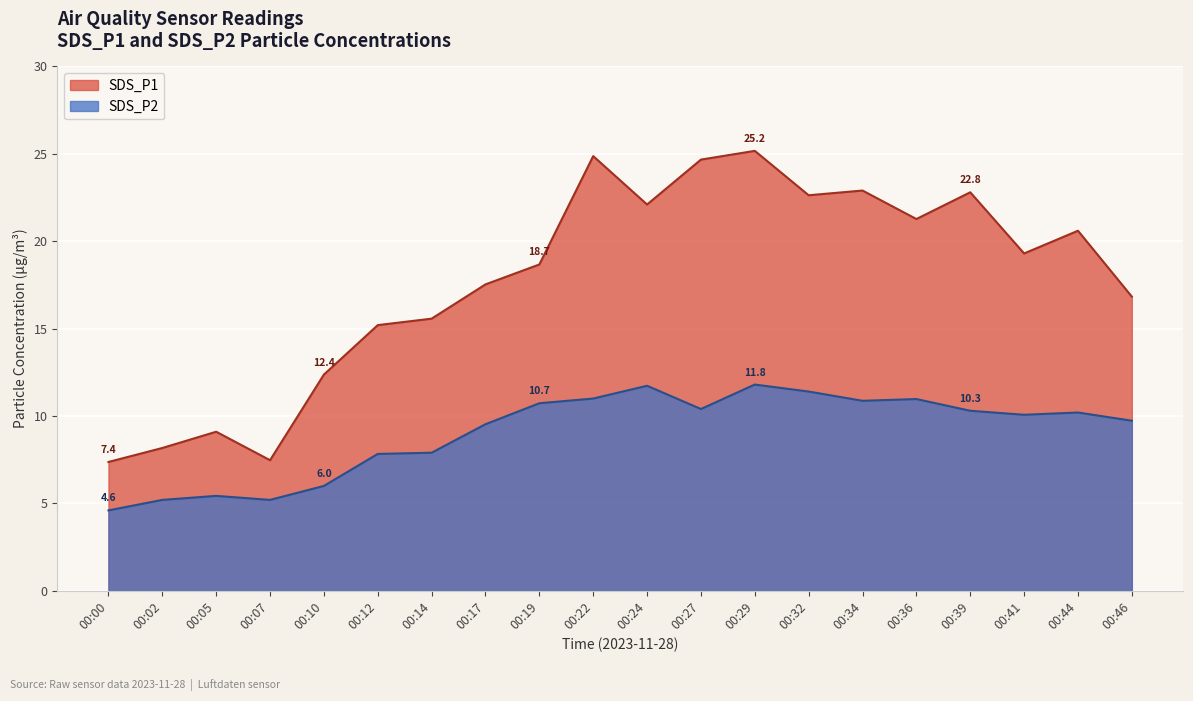

What is the difference between the highest and lowest values at 00:34?

12.0